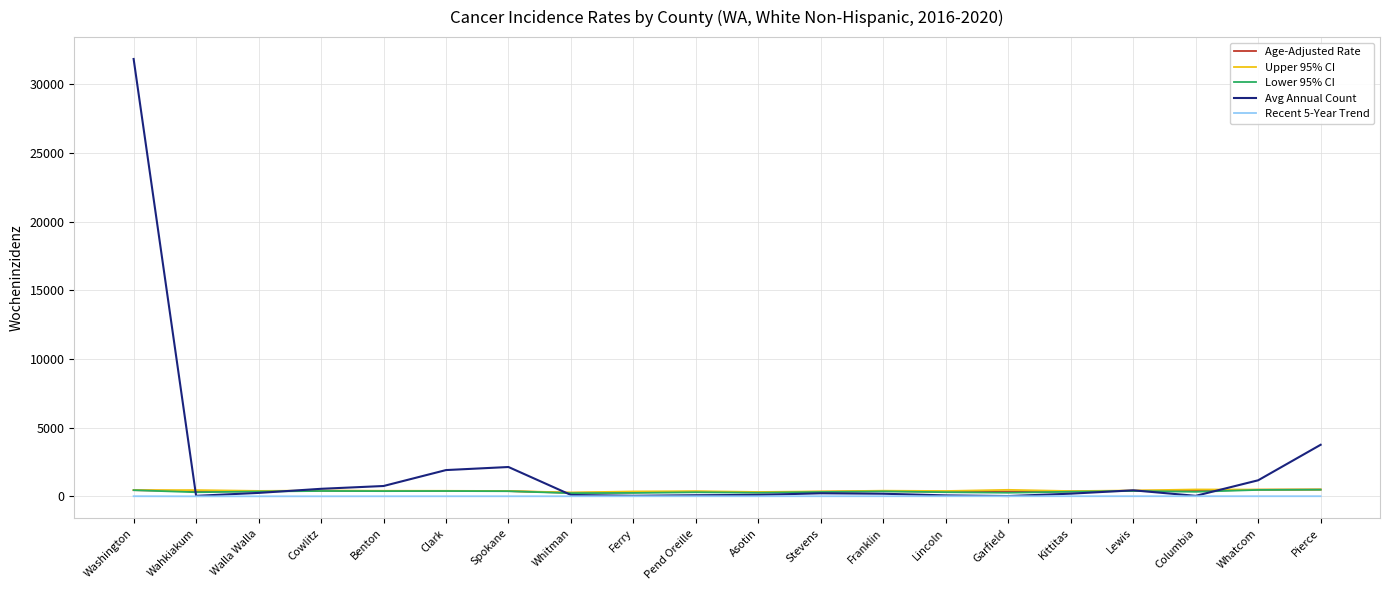

What is the spread (max minus min) of values at Washington?

31856.2